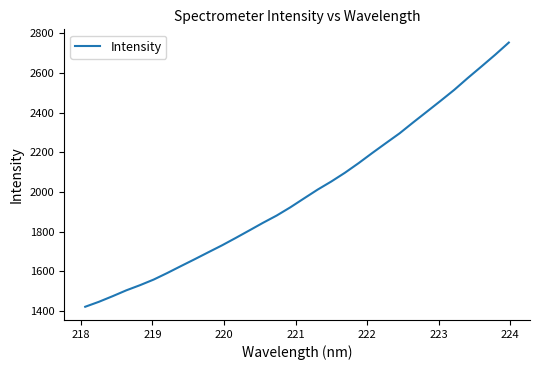

What is the difference between the maximum and minimum values?

1330.1